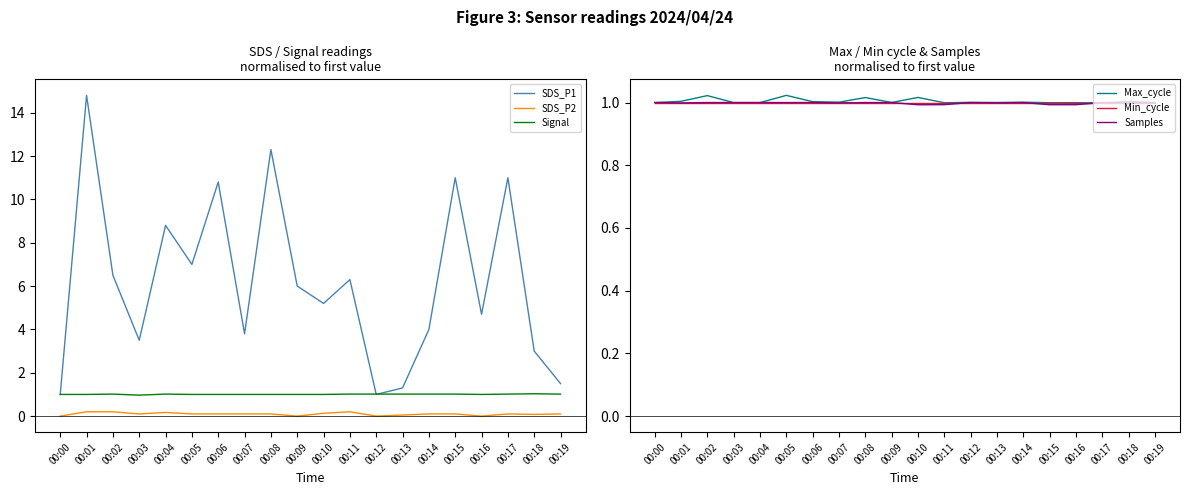

What is the average value of the Min_cycle series?

1.0